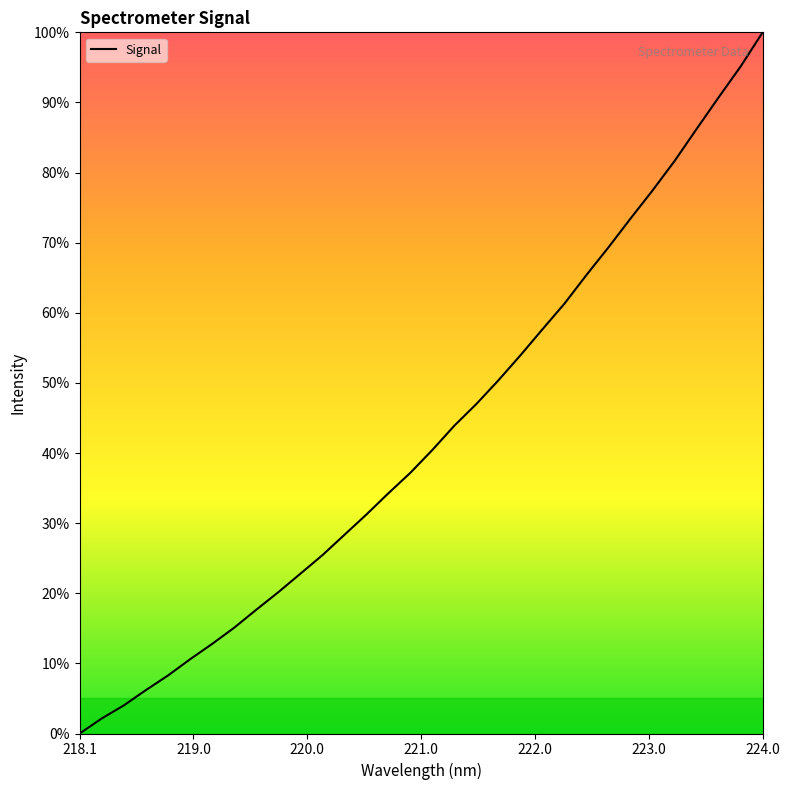

Does the chart display data point markers on the line(s)?

No